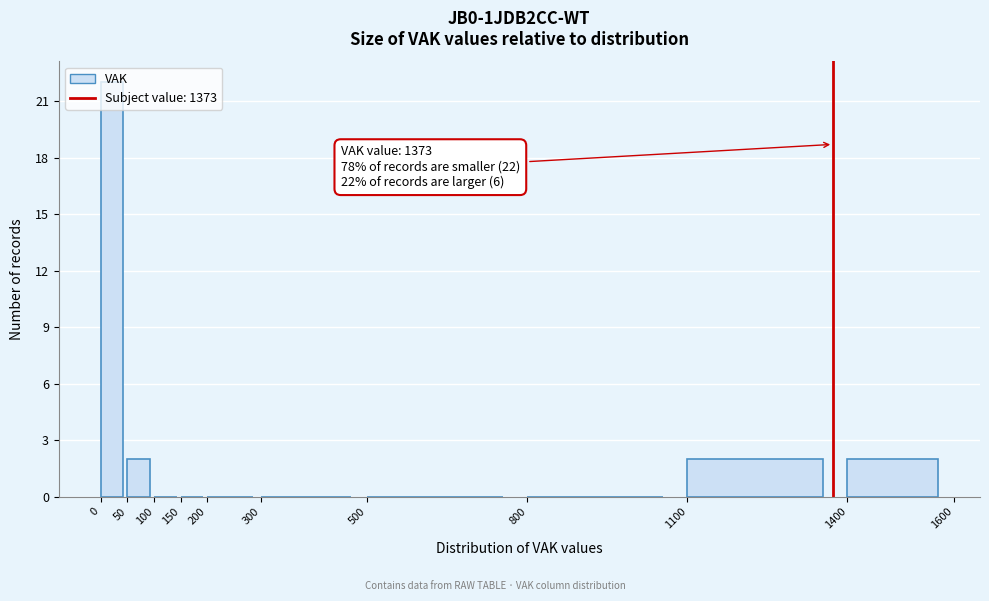

Which range on the x-axis has the tallest bar?

0 to 50